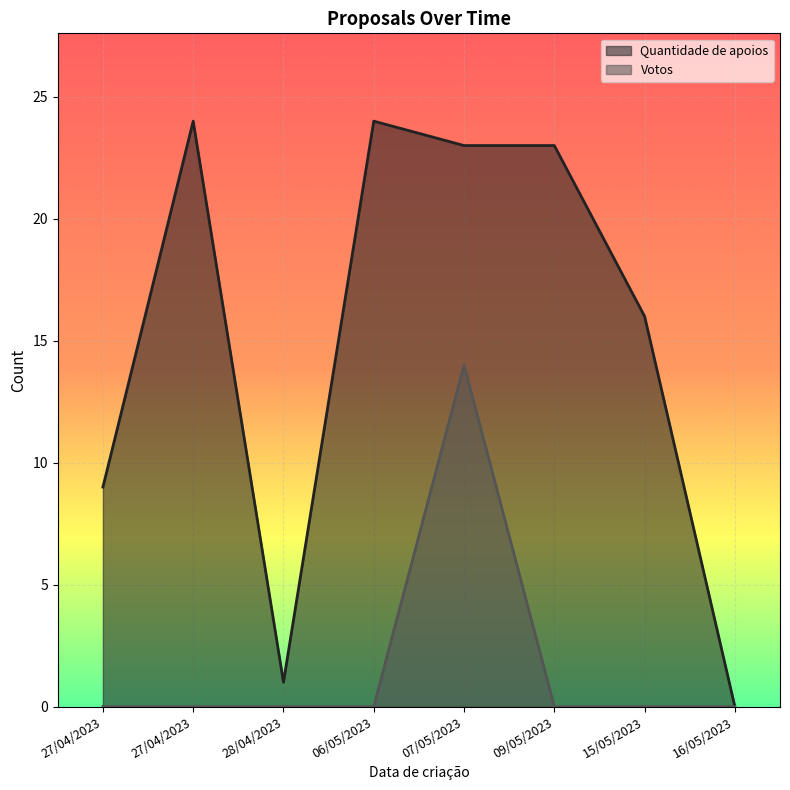

What is the maximum value for Quantidade de apoios?

24